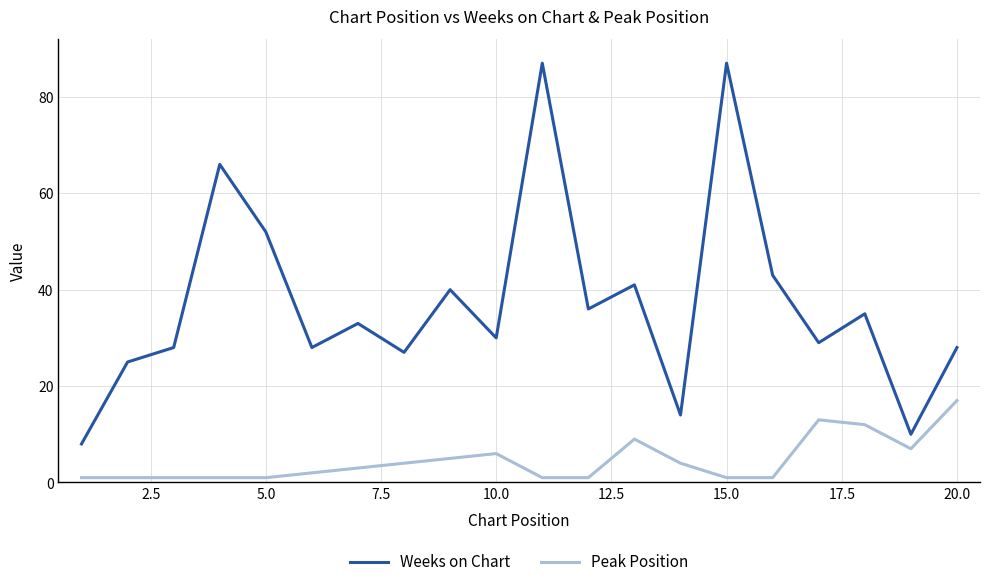

True or false: Peak Position and Weeks on Chart cross at least once.

False